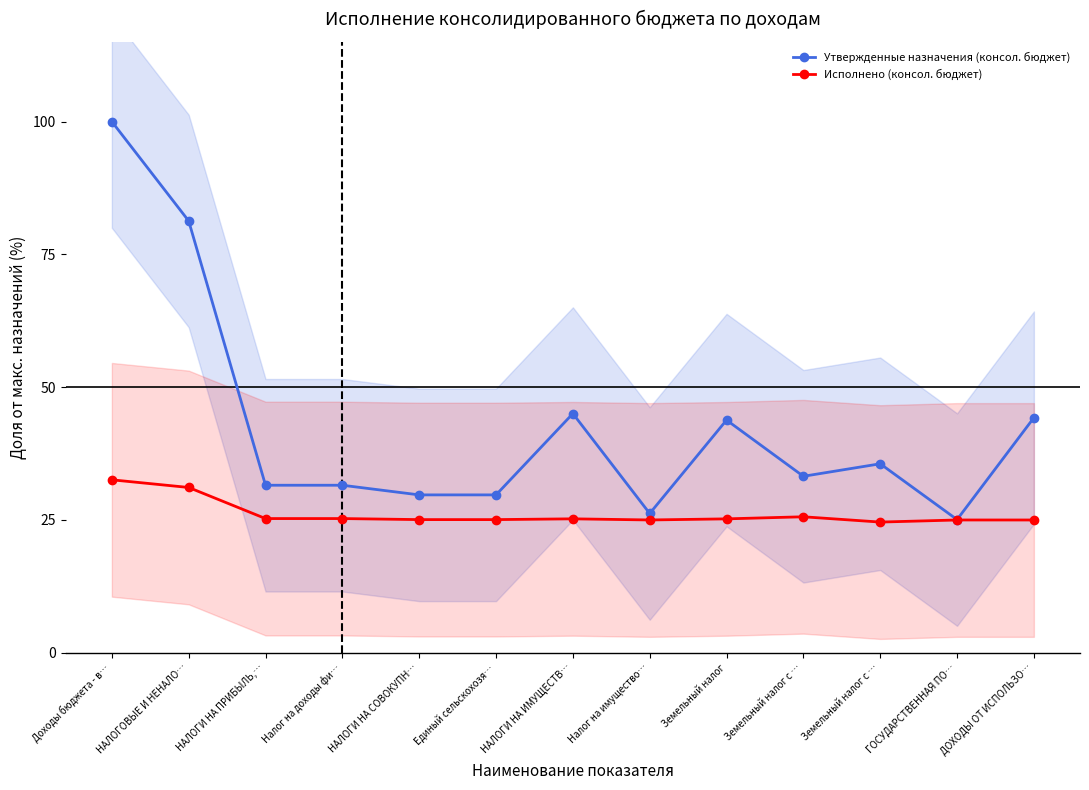

Reading right to left, what are all the values shown in this chart?

Утвержденные назначения (консол. бюджет): 44.3	25.1	35.6	33.2	43.8	26.2	45.0	29.7	29.7	31.5	31.5	81.3	100.0
Исполнено (консол. бюджет): 25.0	25.0	24.6	25.6	25.2	25.0	25.2	25.1	25.1	25.3	25.3	31.1	32.6